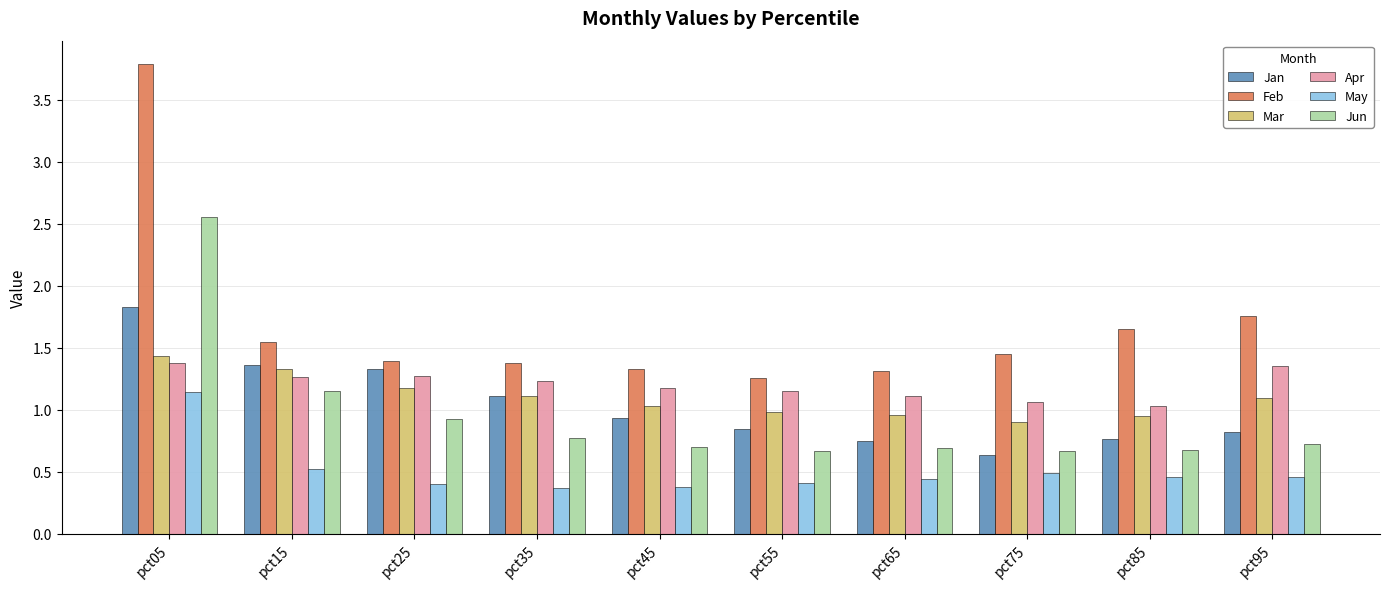

Is it true that Mar equals 1.7 at pct65?

False